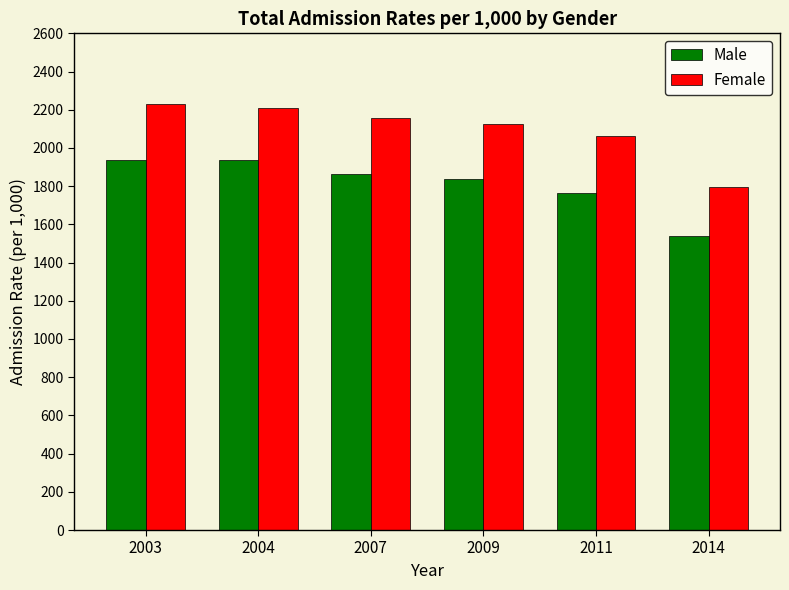

What is the difference between the Female values at 2014 and 2007?

360